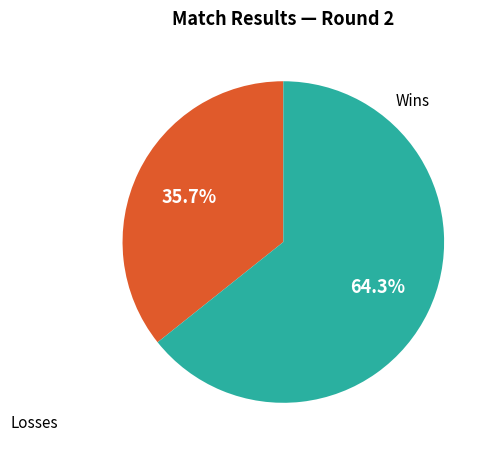

What is the total percentage of Losses and Wins?

100.0%